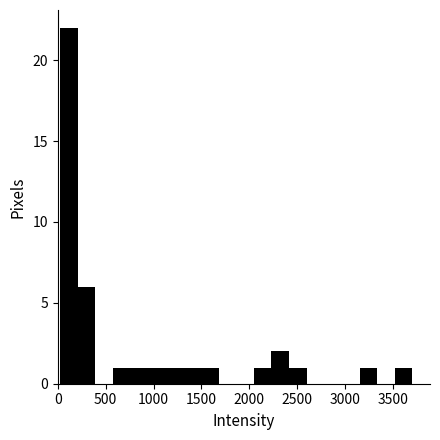

Read against the x-axis, roughly where is the centre of the tallest bar?

100